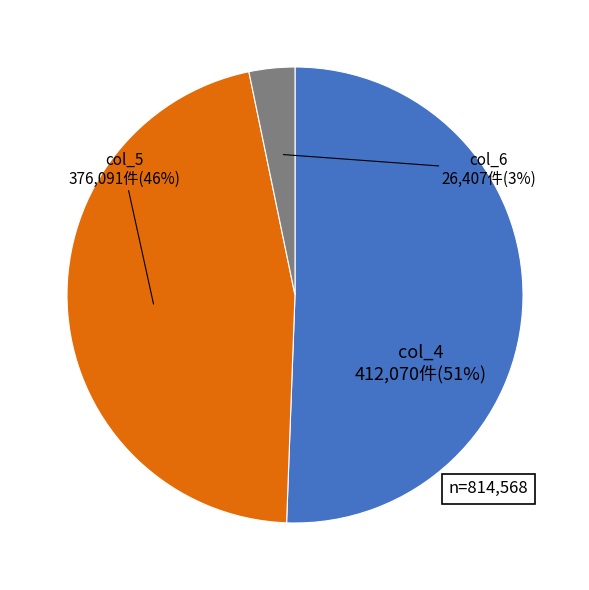

Is the sum of col_6 and col_4 greater than half?

Yes